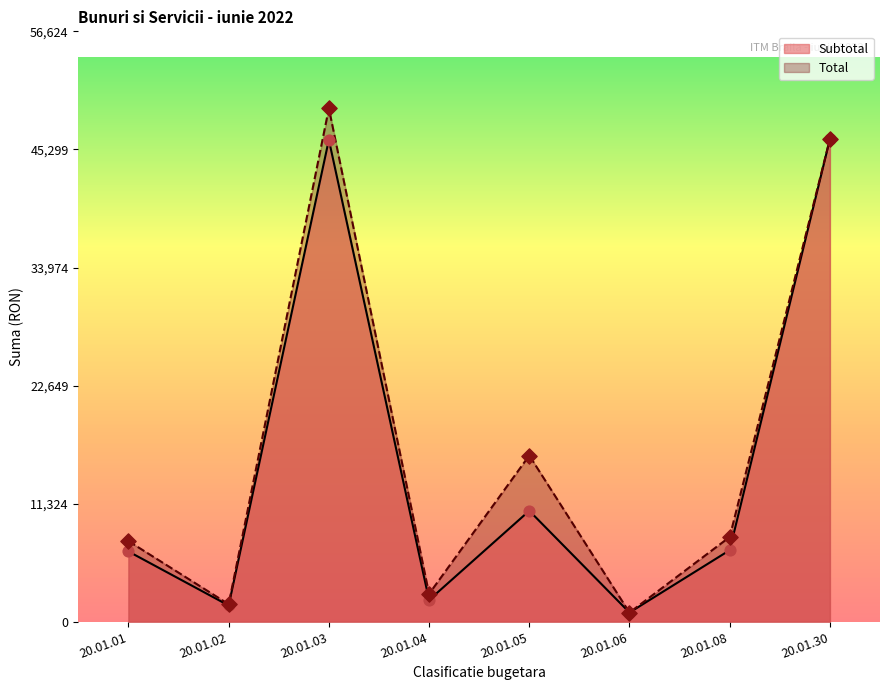

At how many categories does at least one series exceed 2871?

5